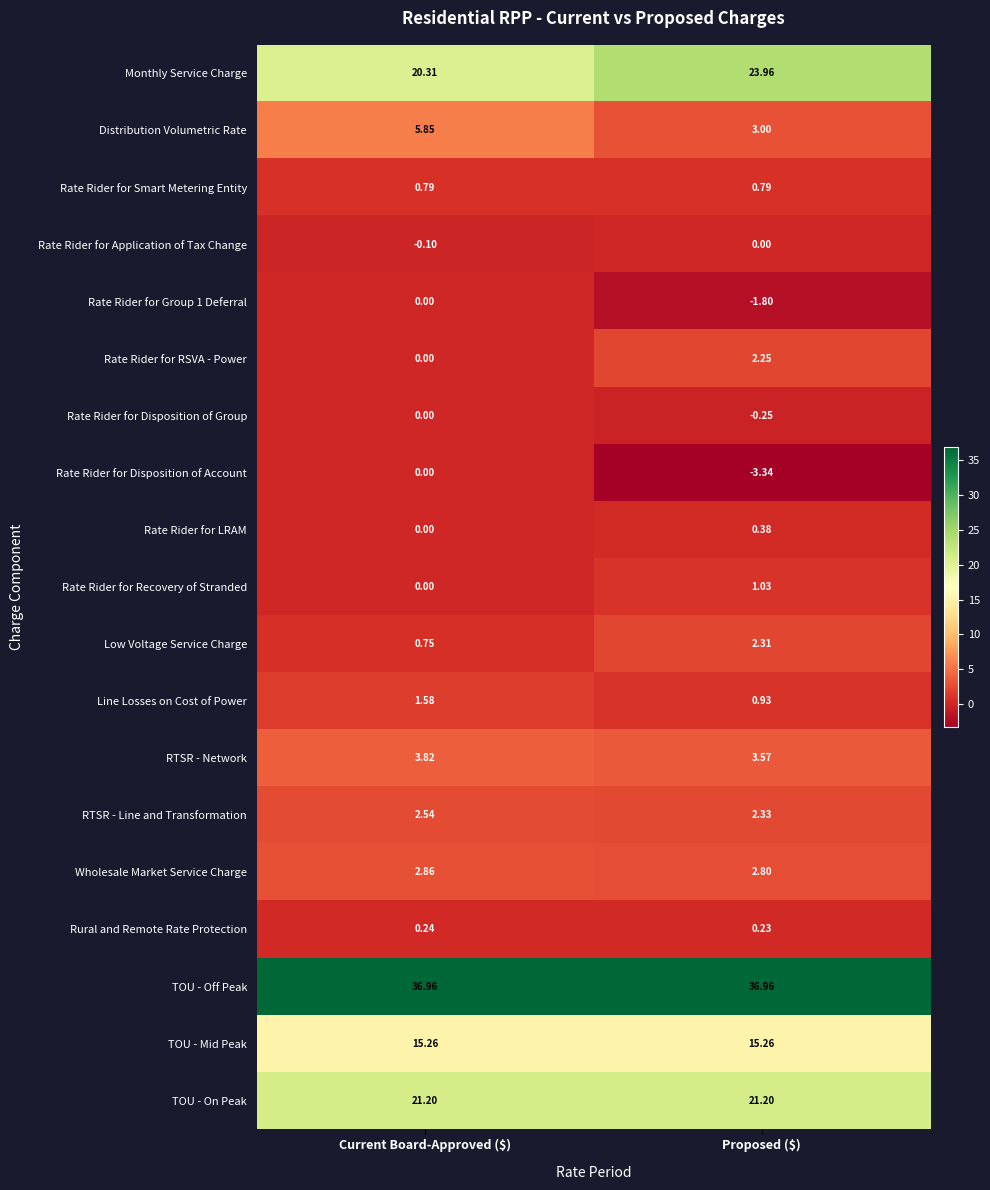

At which category does the chart reach its minimum across all series?

Proposed ($)